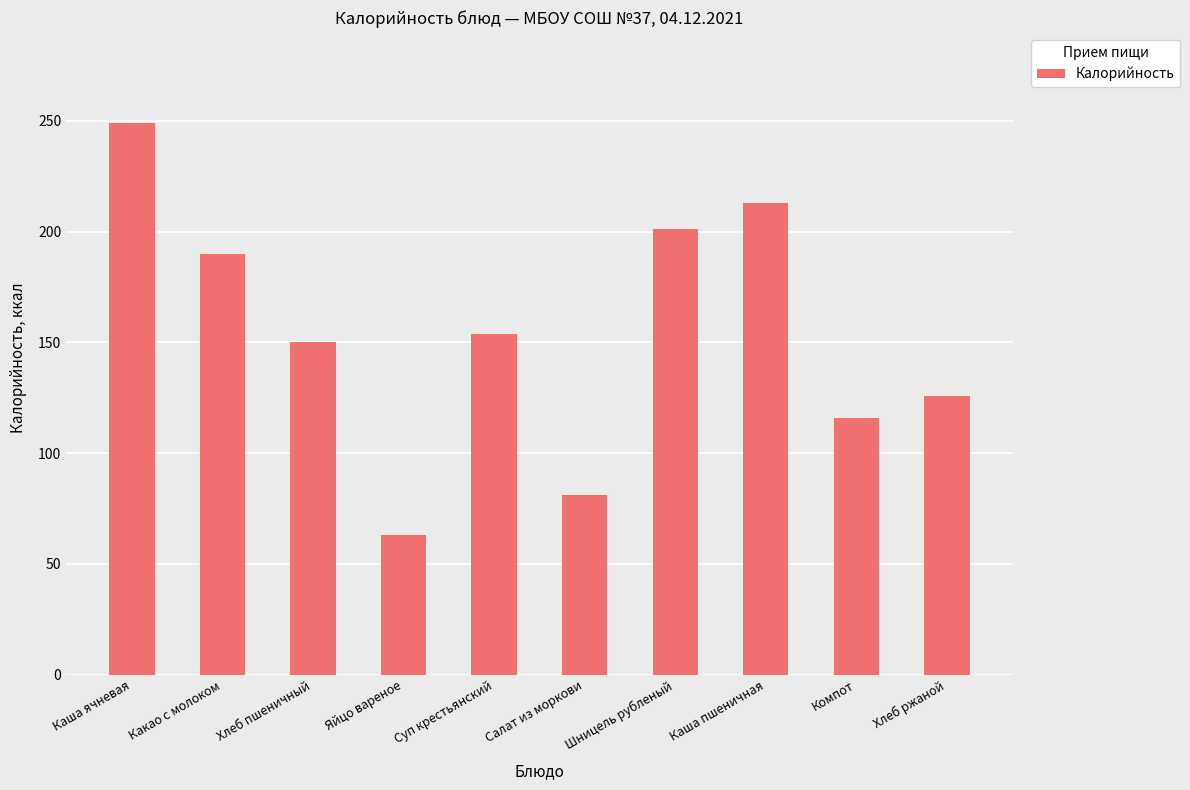

What is the greatest value displayed?

249